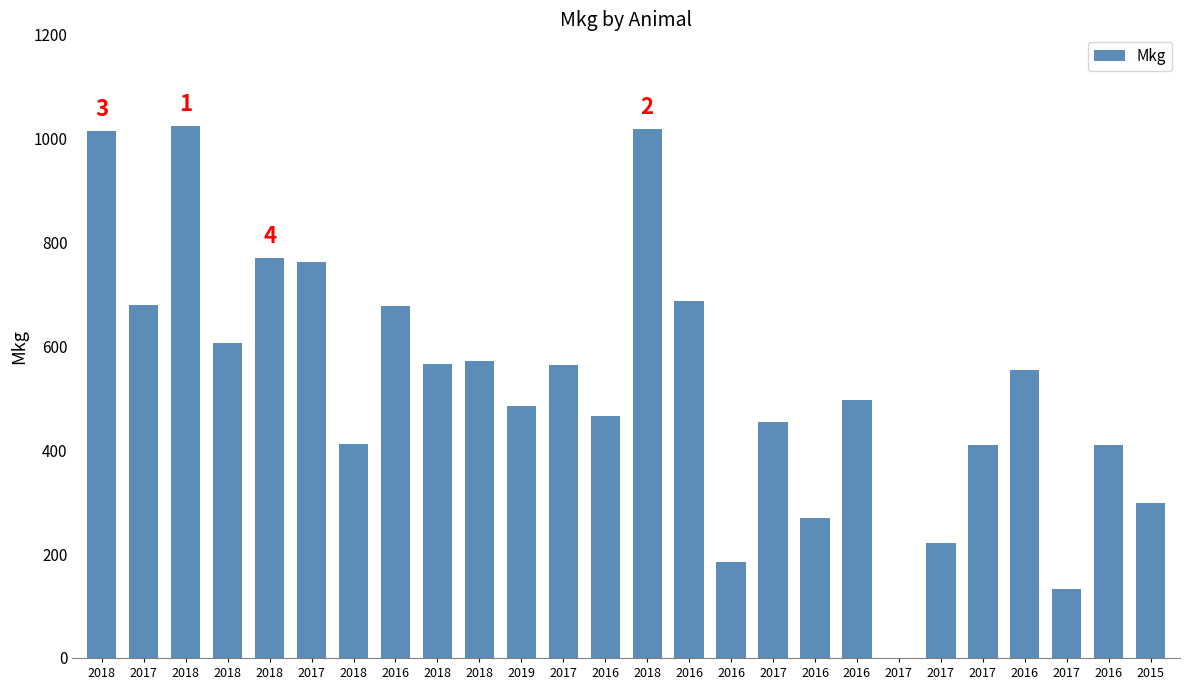

How many data points are less than 554?

13